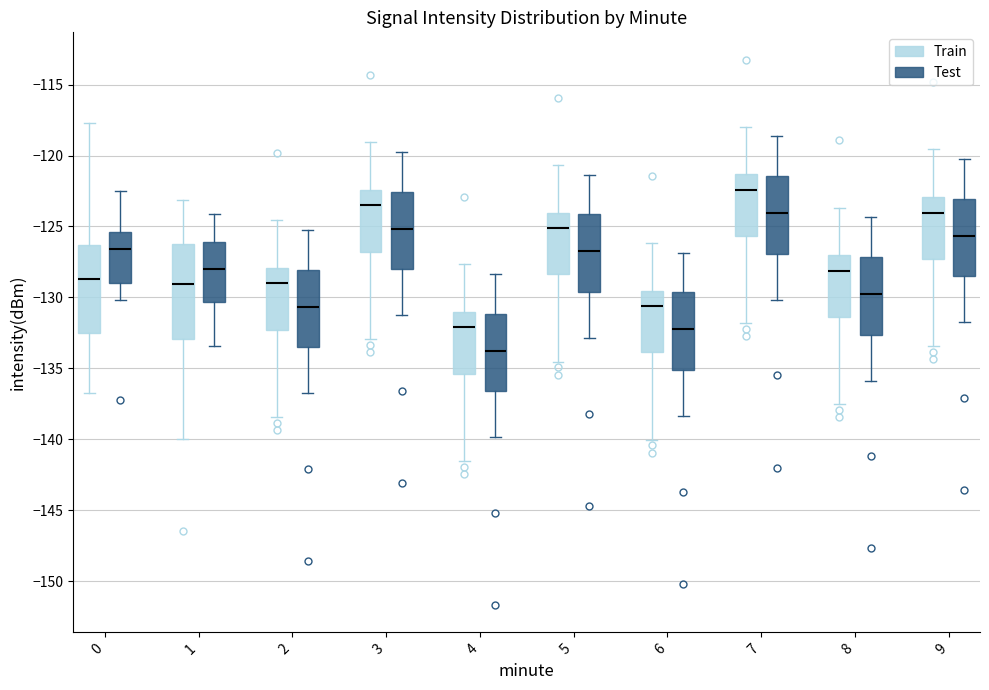

Reading left to right, read every box against the y-axis: the position of its median line, the range the box covers, and the ends of its whiskers. The values are not printed on the chart, so give them approximately, as read against the axis.

0 (Train): median -128.5, box -132.5 to -126.5, whiskers -136.5 to -117.5
0 (Test): median -126.5, box -129.0 to -125.5, whiskers -130.0 to -122.5
1 (Train): median -129.0, box -133.0 to -126.5, whiskers -140.0 to -123.0
1 (Test): median -128.0, box -130.5 to -126.0, whiskers -133.5 to -124.0
2 (Train): median -129.0, box -132.5 to -128.0, whiskers -138.5 to -124.5
2 (Test): median -130.5, box -133.5 to -128.0, whiskers -137.0 to -125.5
3 (Train): median -123.5, box -127.0 to -122.5, whiskers -133.0 to -119.0
3 (Test): median -125.0, box -128.0 to -122.5, whiskers -131.5 to -120.0
4 (Train): median -132.0, box -135.5 to -131.0, whiskers -141.5 to -127.5
4 (Test): median -133.5, box -136.5 to -131.0, whiskers -140.0 to -128.5
5 (Train): median -125.0, box -128.5 to -124.0, whiskers -134.5 to -120.5
5 (Test): median -126.5, box -129.5 to -124.0, whiskers -133.0 to -121.5
6 (Train): median -130.5, box -134.0 to -129.5, whiskers -140.0 to -126.0
6 (Test): median -132.0, box -135.0 to -129.5, whiskers -138.5 to -127.0
7 (Train): median -122.5, box -125.5 to -121.5, whiskers -132.0 to -118.0
7 (Test): median -124.0, box -127.0 to -121.5, whiskers -130.0 to -118.5
8 (Train): median -128.0, box -131.5 to -127.0, whiskers -137.5 to -123.5
8 (Test): median -129.5, box -132.5 to -127.0, whiskers -136.0 to -124.5
9 (Train): median -124.0, box -127.5 to -123.0, whiskers -133.5 to -119.5
9 (Test): median -125.5, box -128.5 to -123.0, whiskers -132.0 to -120.5